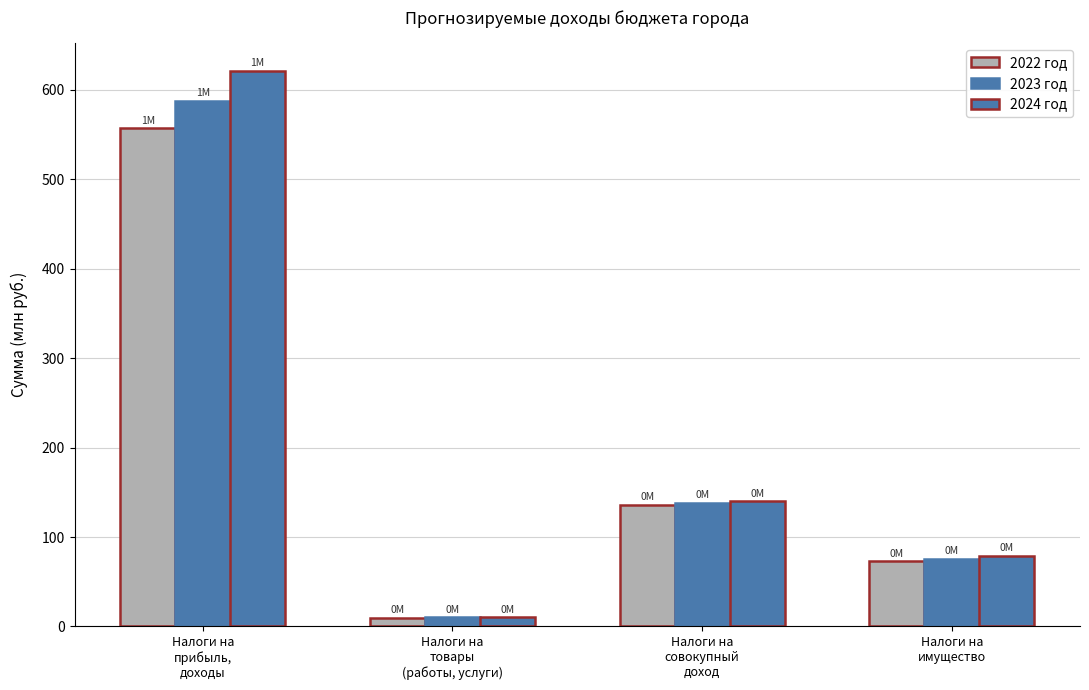

How many groups of bars are there?

4